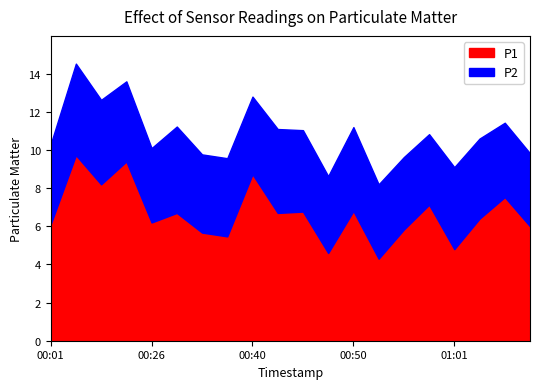

At which label does P2 reach its peak?

2023-08-12T00:15:39